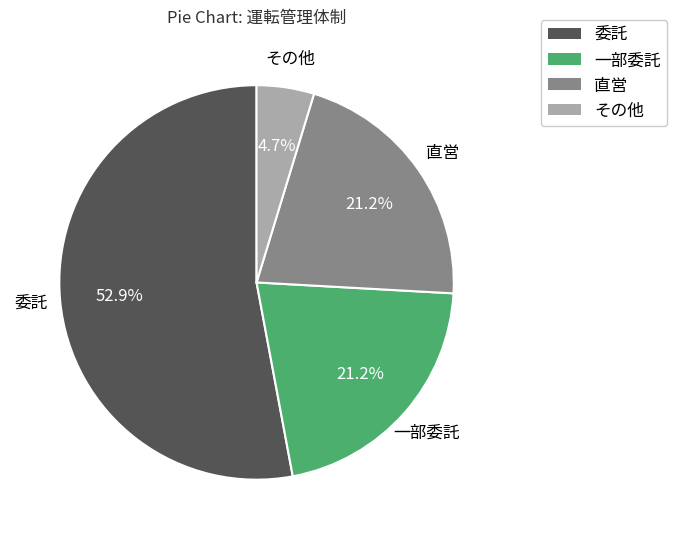

Combined, what portion of the pie is その他 and 一部委託?

25.9%